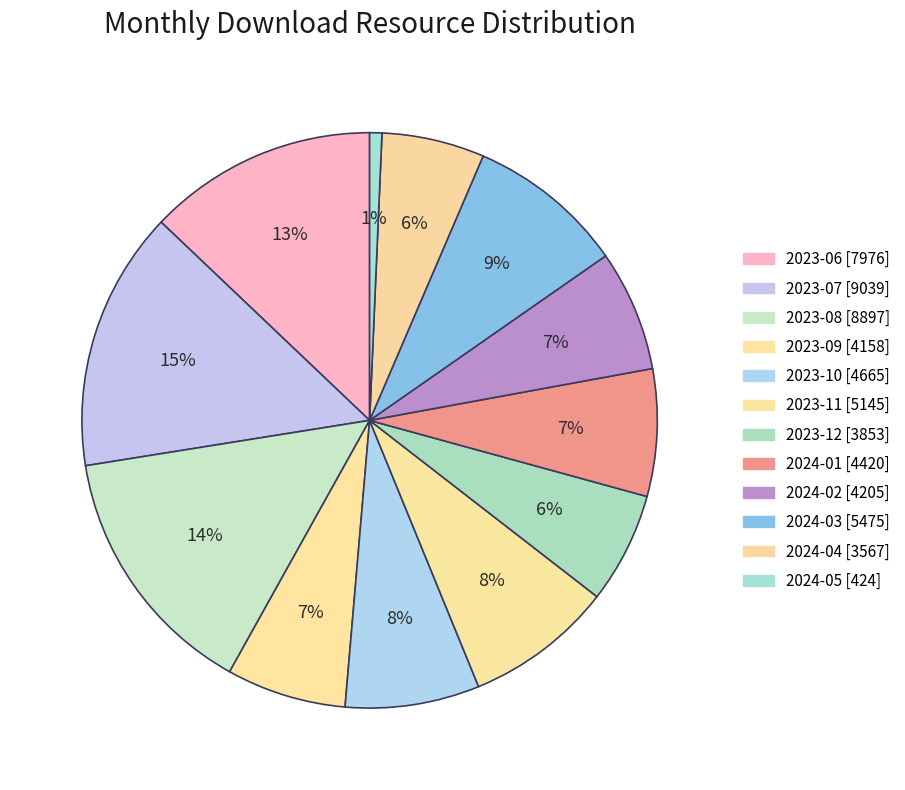

How many segments does this pie chart have?

12